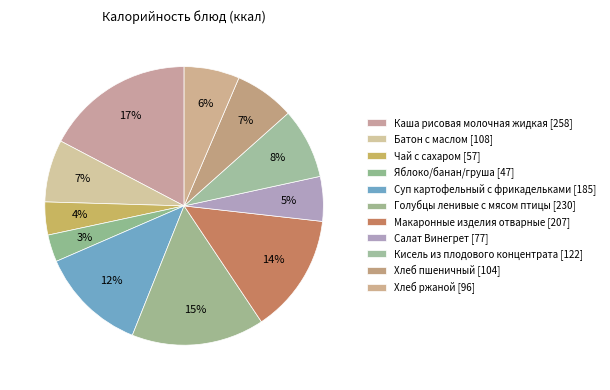

To the nearest percent, what is the average slice percentage?

9%